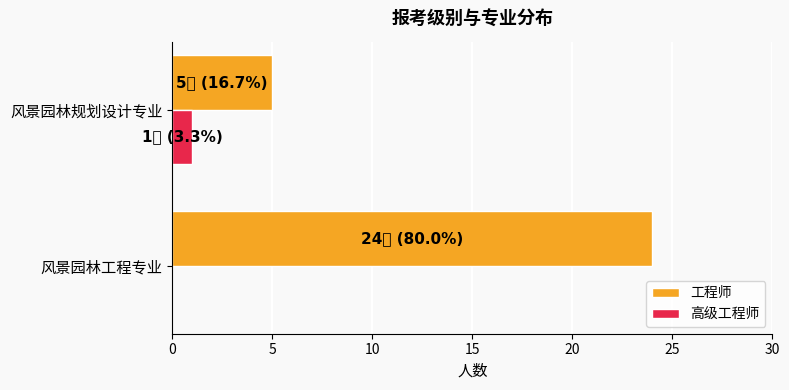

What is the sum of all 工程师 values?

29